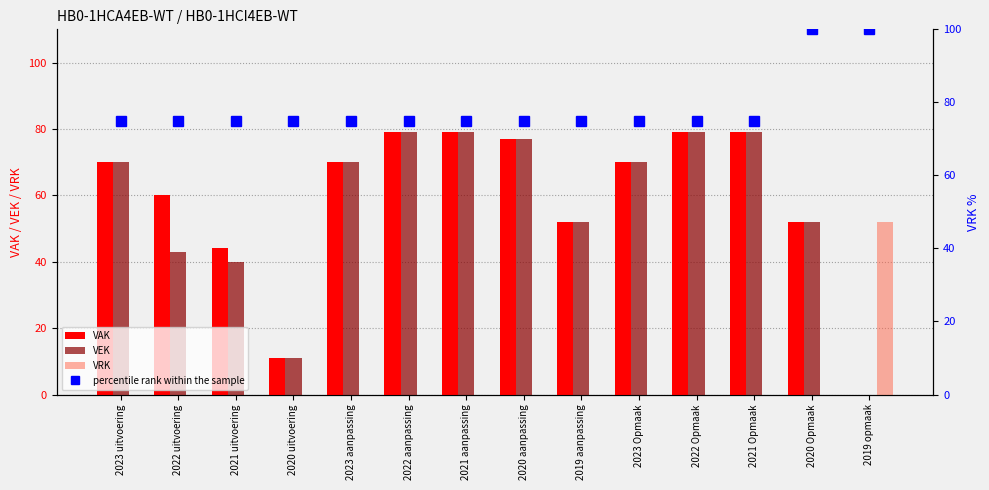

Is the value of percentile rank within the sample at 2023 aanpassing greater than the value of VRK at 2019 aanpassing?

Yes